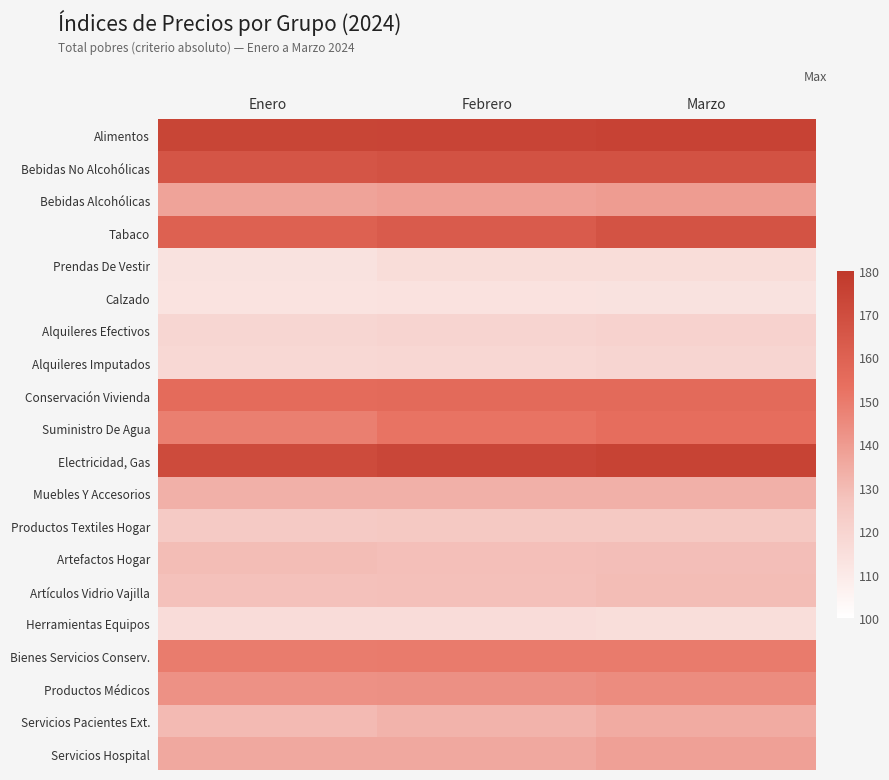

At which category is the sum across all series the highest?

Marzo